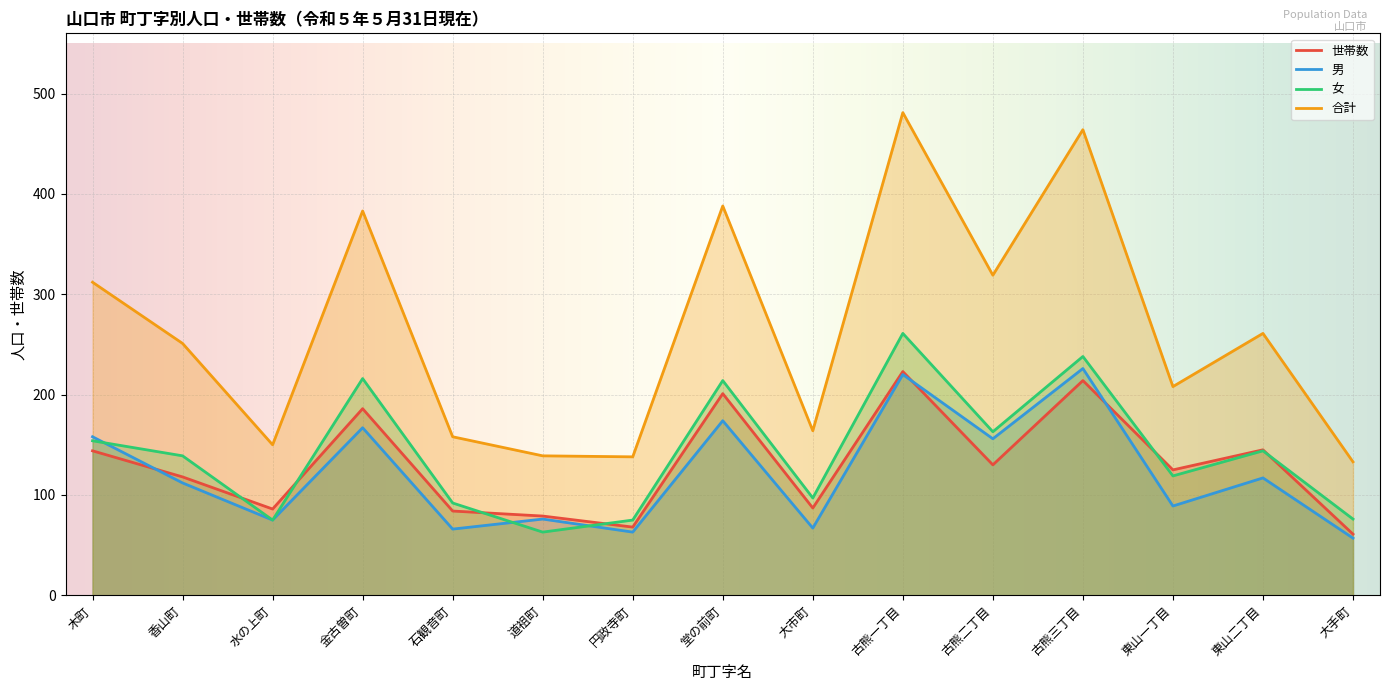

The value of 世帯数 at 円政寺町 is 99. True or false?

False